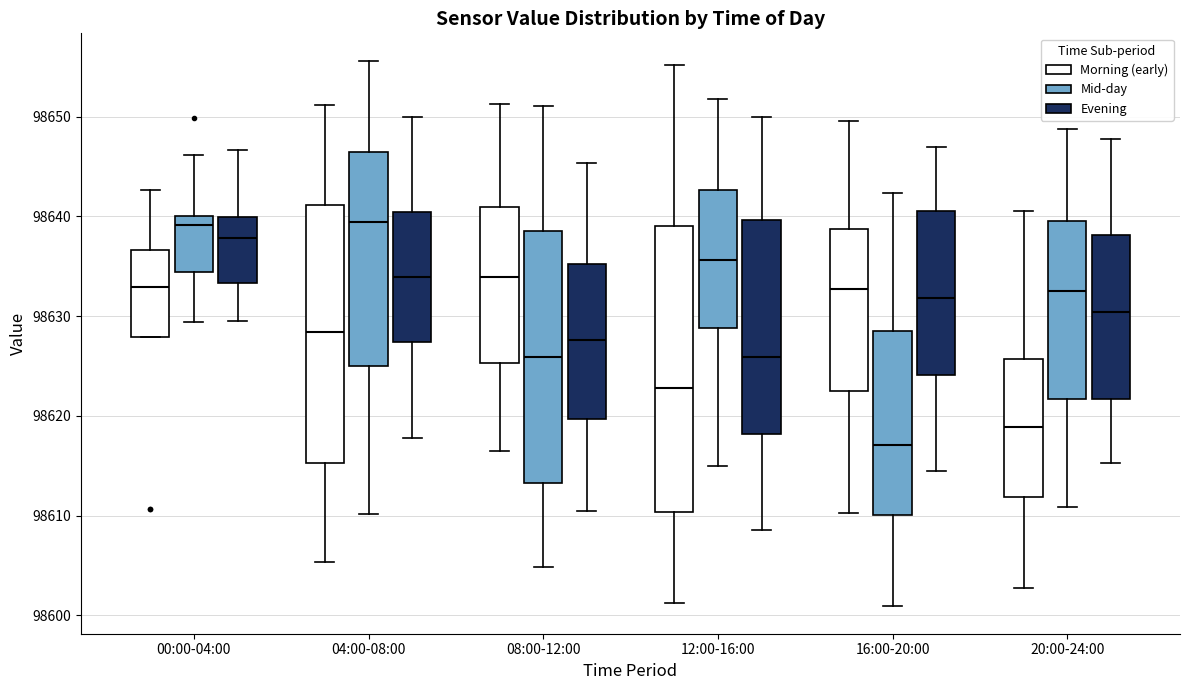

Which box is the tallest, from its lower edge to its upper edge?

12:00-16:00 (Morning (early))